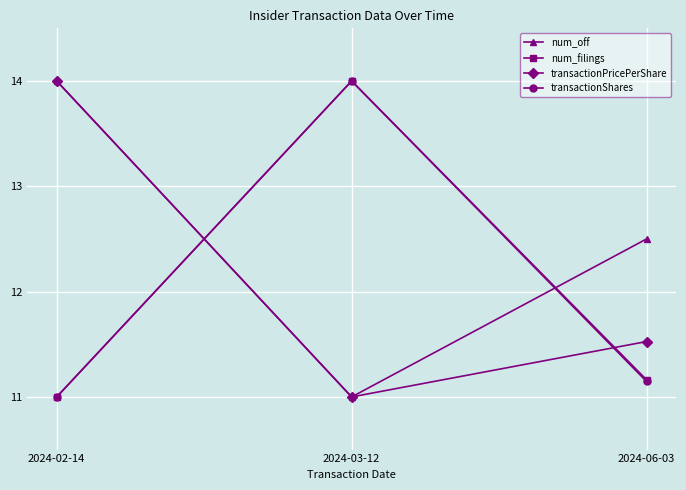

How many values in the transactionPricePerShare series exceed 11?

2